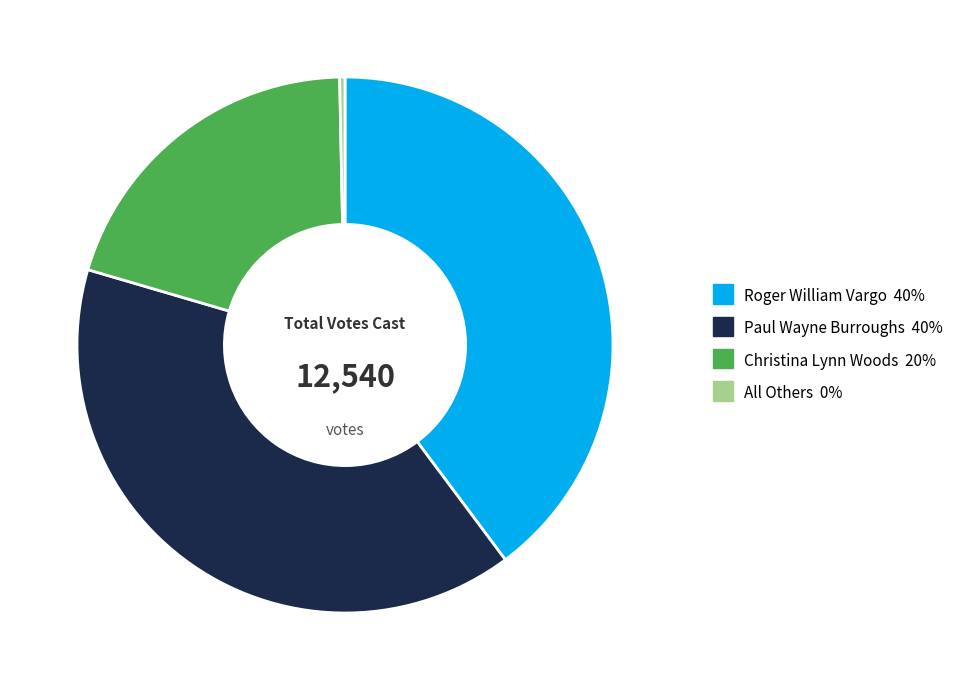

True or false: Christina Lynn Woods accounts for 35% of the total.

False